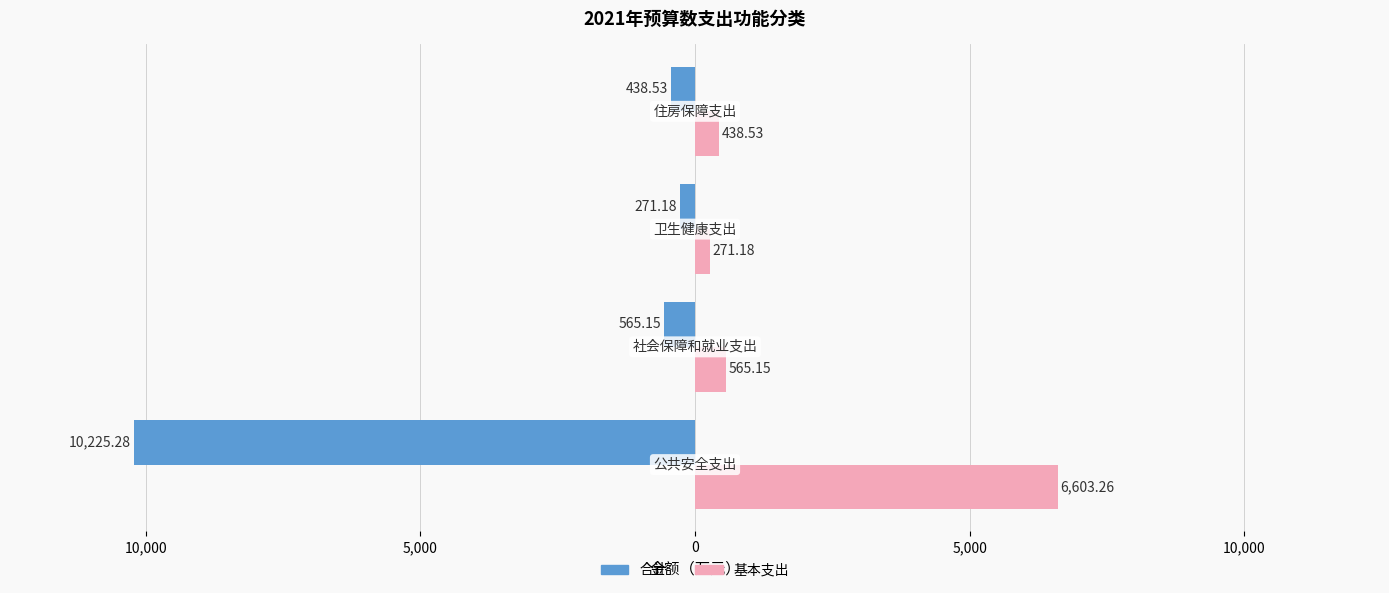

What is the difference between the second highest and minimum values in the 基本支出 series?

294.0